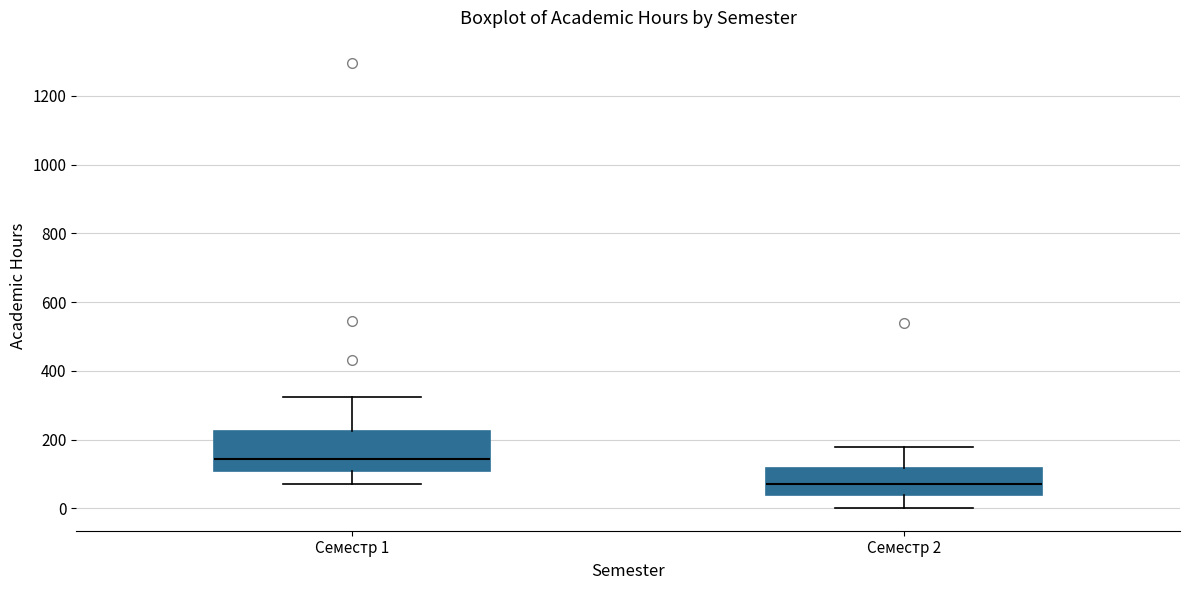

Which box has the lowest median line?

Семестр 2